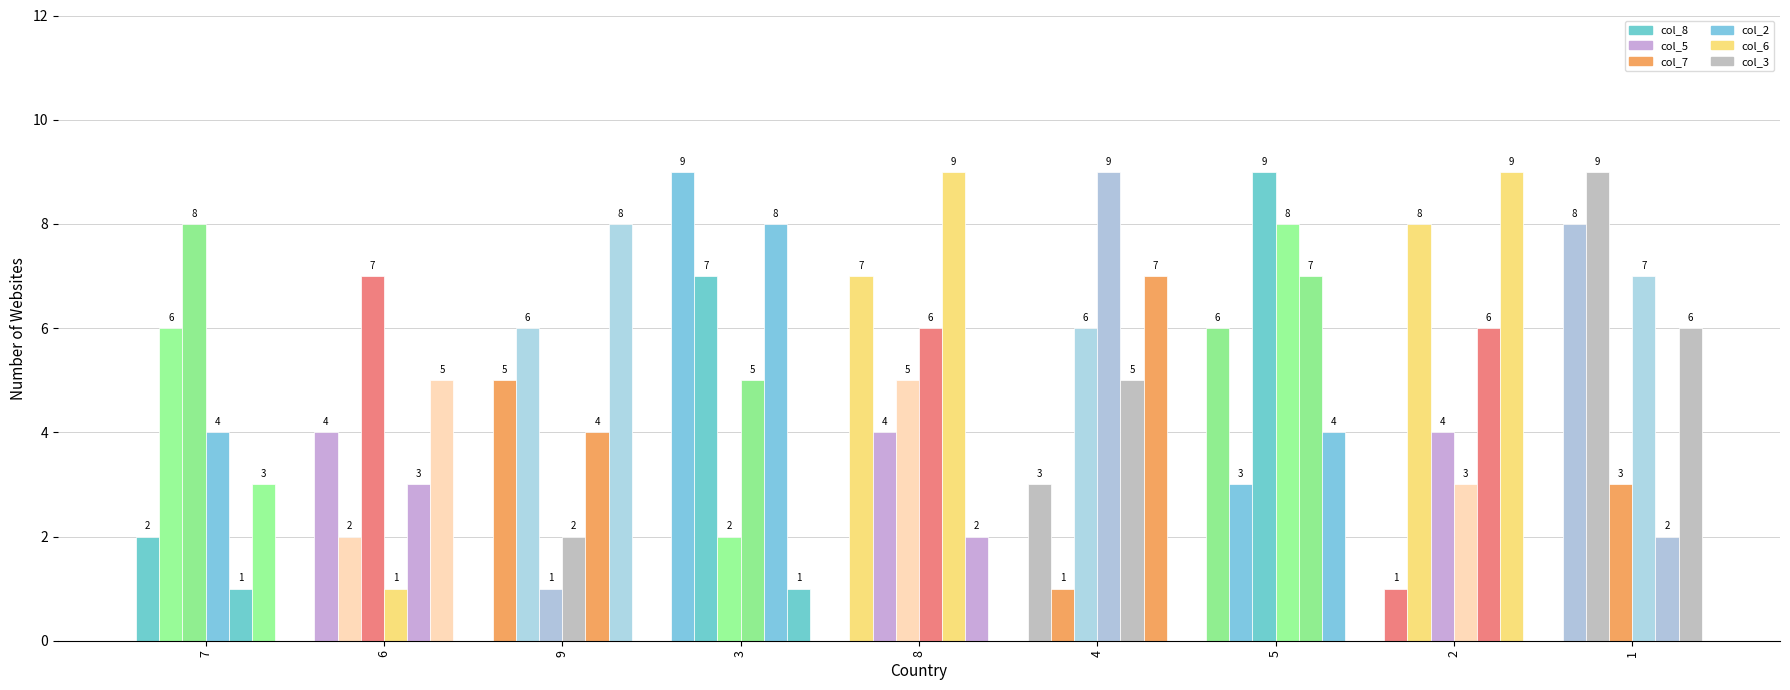

How many values in the col_5 series are below 6?

4